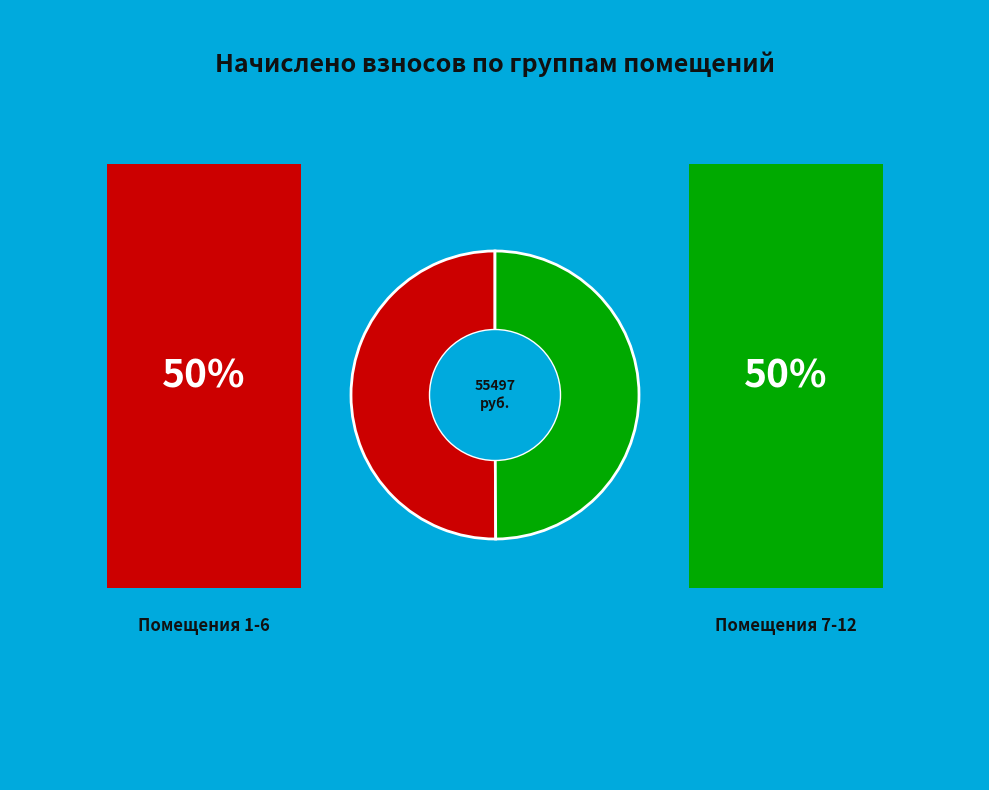

Count the number of slices in the pie.

2